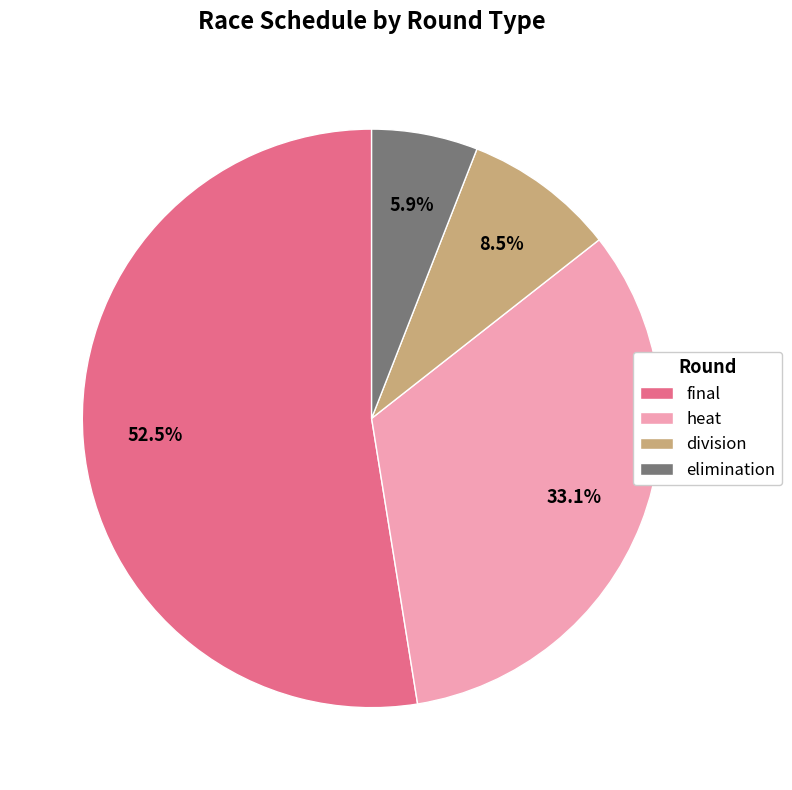

Is heat the majority of the pie?

No